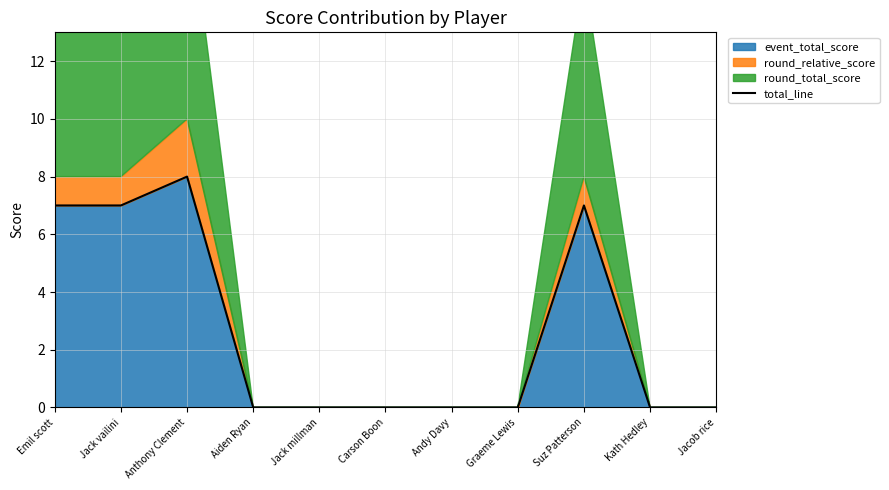

What is the greatest value displayed?

8